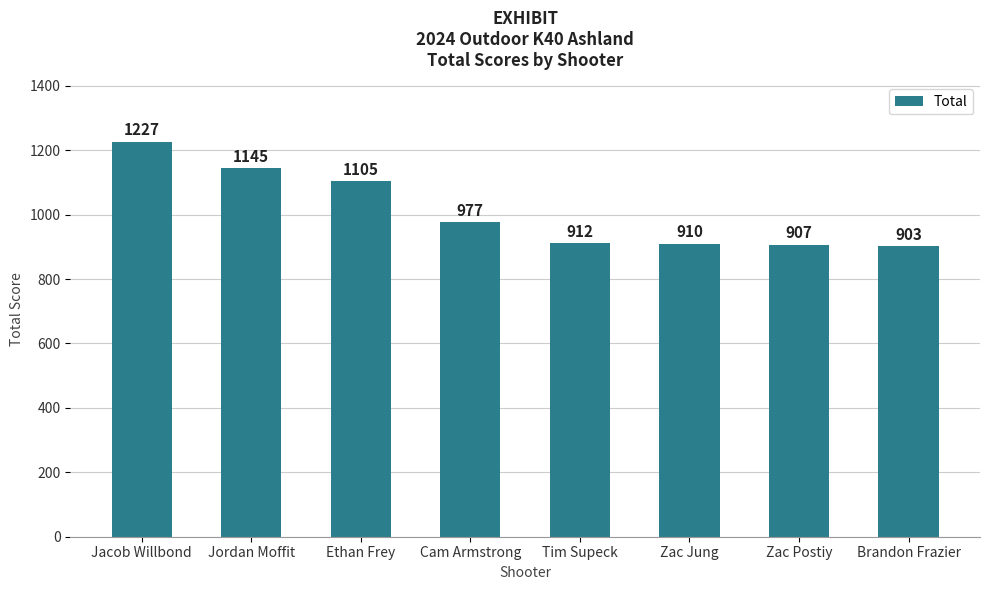

Rank the categories by value from highest to lowest.

Jacob Willbond, Jordan Moffit, Ethan Frey, Cam Armstrong, Tim Supeck, Zac Jung, Zac Postiy, Brandon Frazier